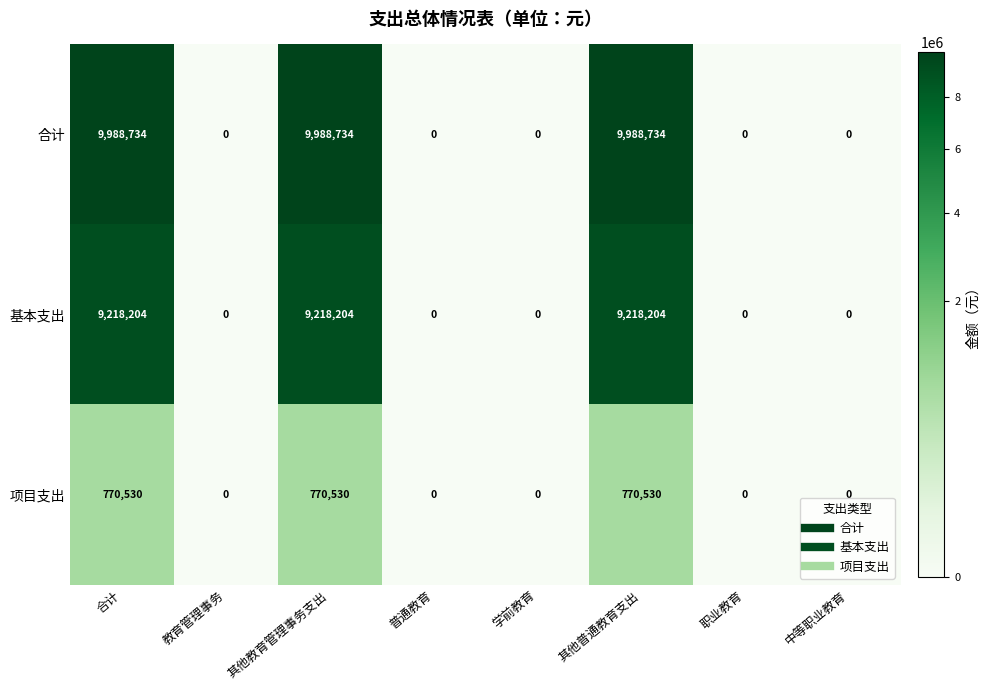

True or false: 合计 has a value of 5091395 at 普通教育.

False